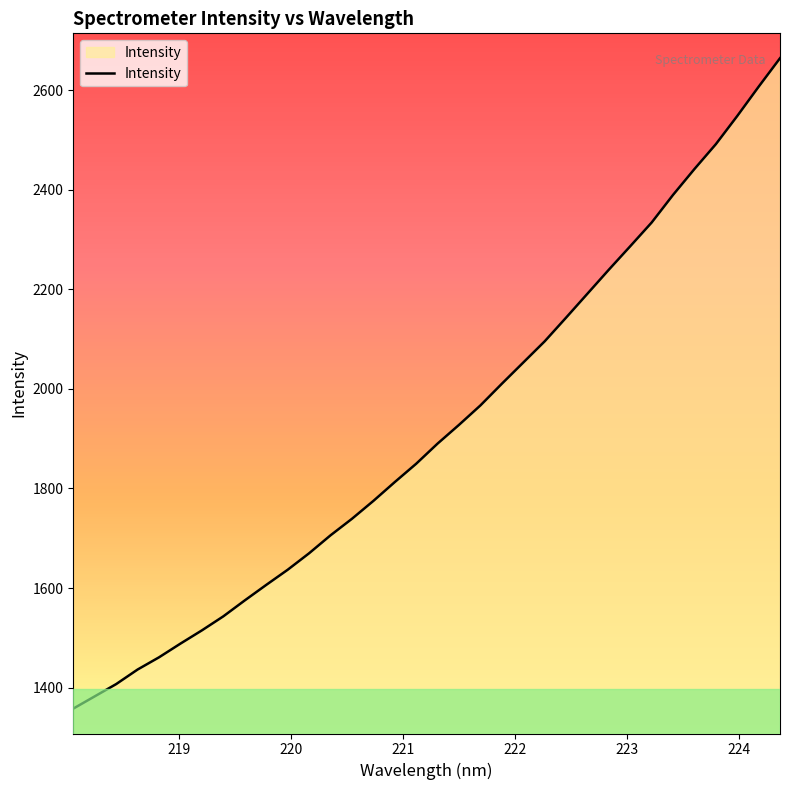

What is the greatest value displayed?

2664.2